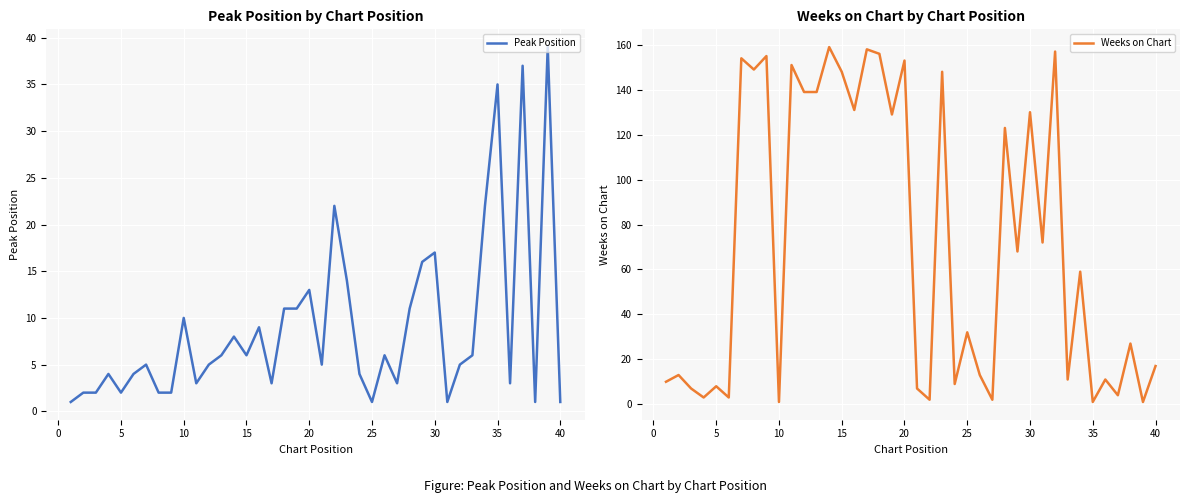

Reading right to left, extract all data points from this chart.

Peak Position: 1	39	1	37	3	35	22	6	5	1	17	16	11	3	6	1	4	14	22	5	13	11	11	3	9	6	8	6	5	3	10	2	2	5	4	2	4	2	2	1
Weeks on Chart: 17	1	27	4	11	1	59	11	157	72	130	68	123	2	13	32	9	148	2	7	153	129	156	158	131	148	159	139	139	151	1	155	149	154	3	8	3	7	13	10